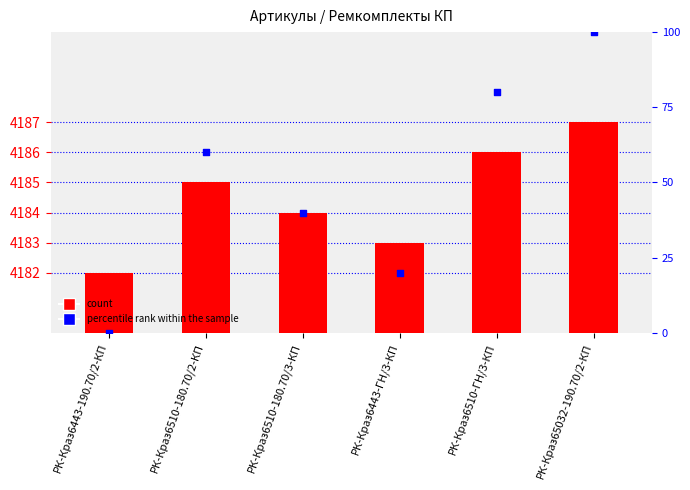

At which category is the sum across all series the highest?

РК-Краз65032-190.70/2-КП